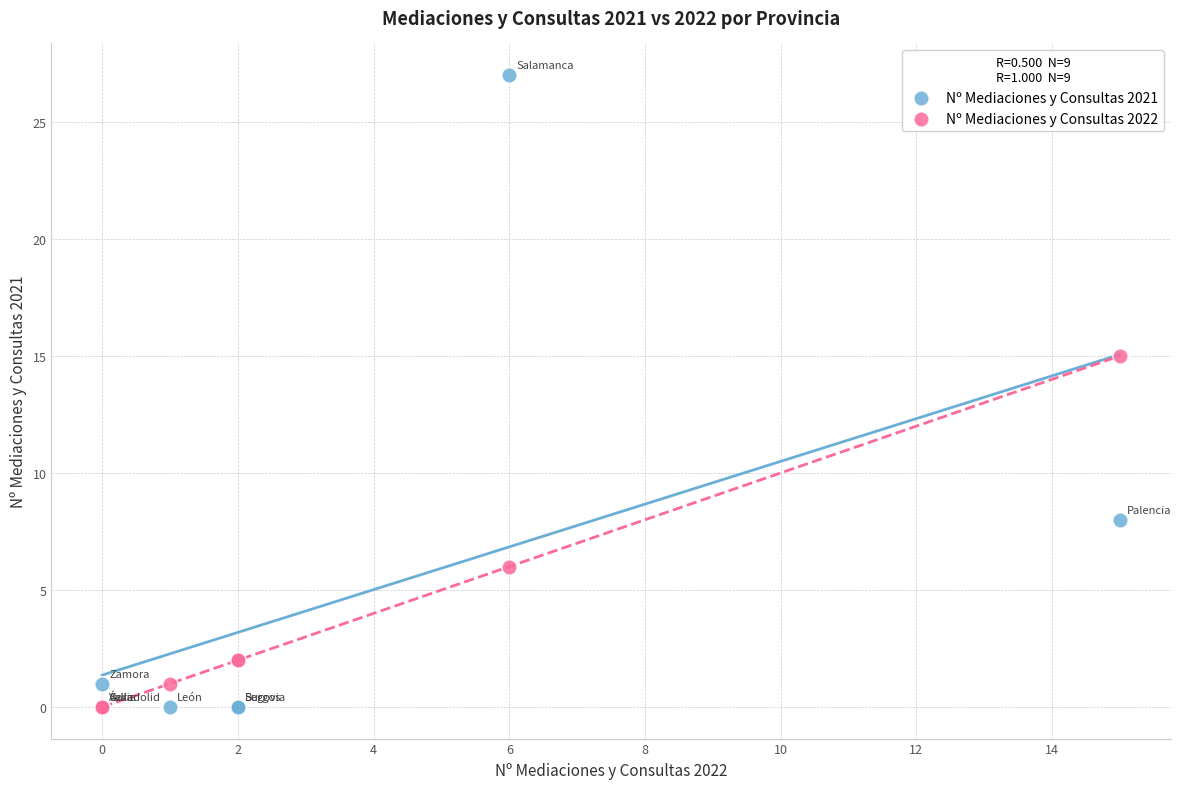

Which series has the largest Y range (max minus min)?

Nº Mediaciones y Consultas 2021